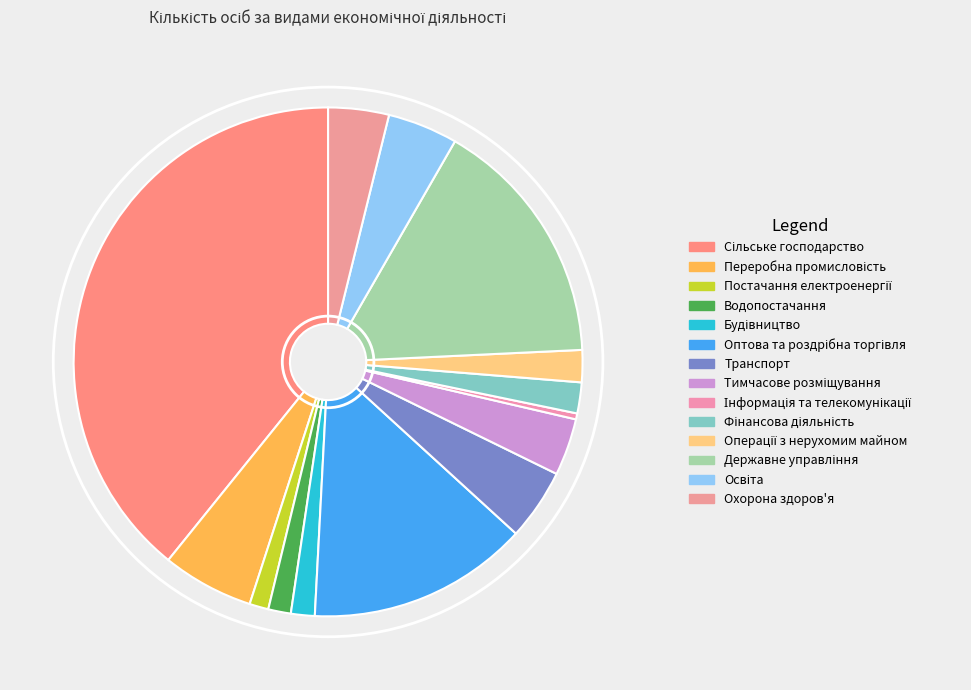

Which has a higher value, Сільське господарство or Операції з нерухомим майном?

Сільське господарство